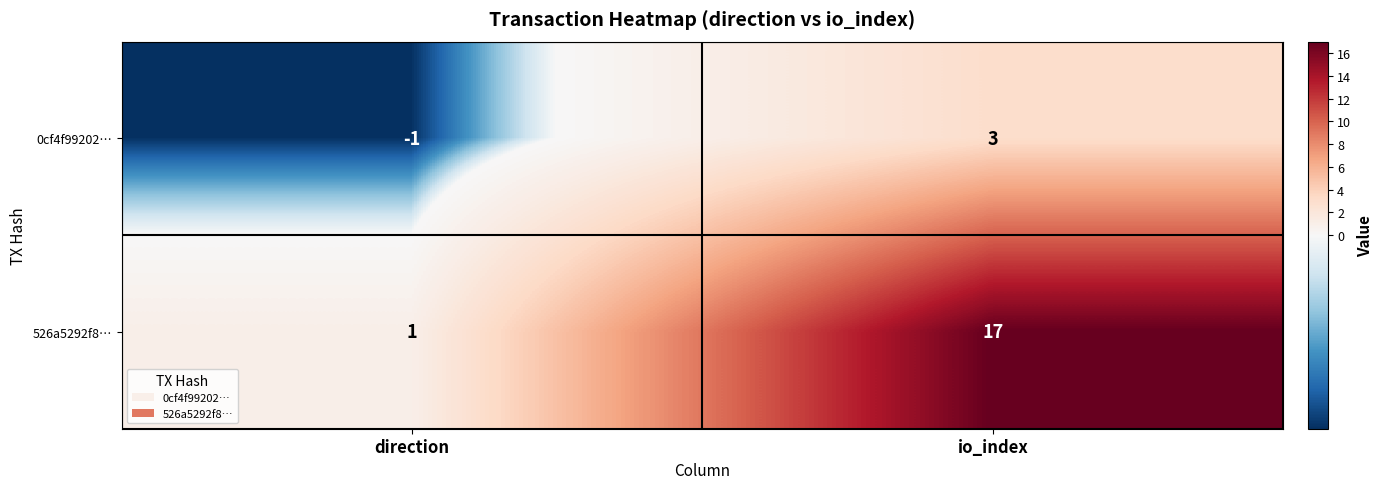

Reading right to left, extract all data points from this chart.

0cf4f99202…: 3	-1
526a5292f8…: 17	1